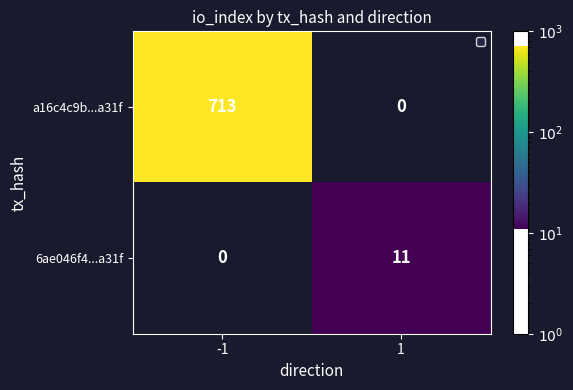

What is the sum of the 6ae046f4...a31f values at 1 and -1?

11